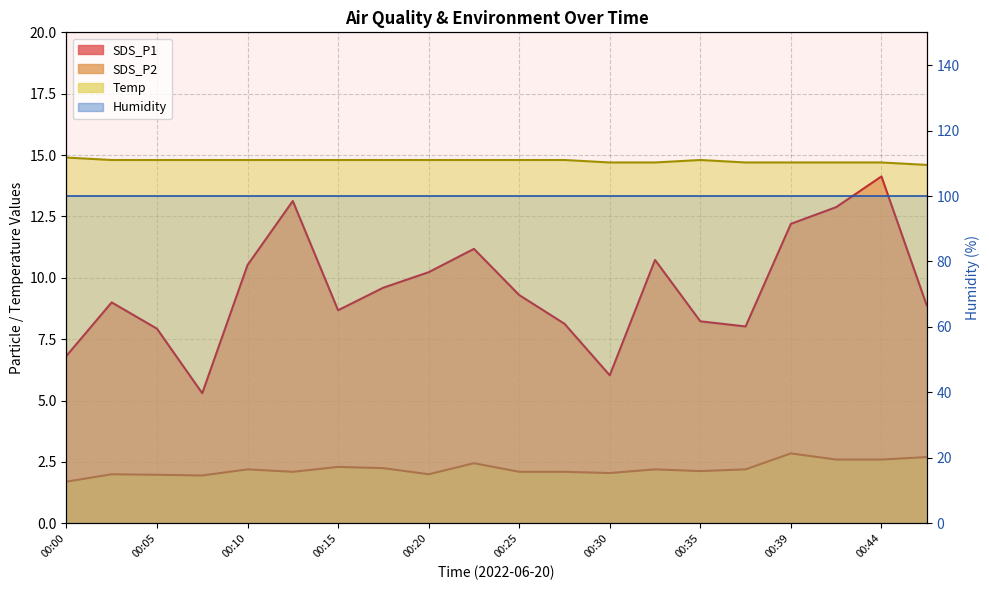

The value of SDS_P2 at 00:44 is 2.6. True or false?

True